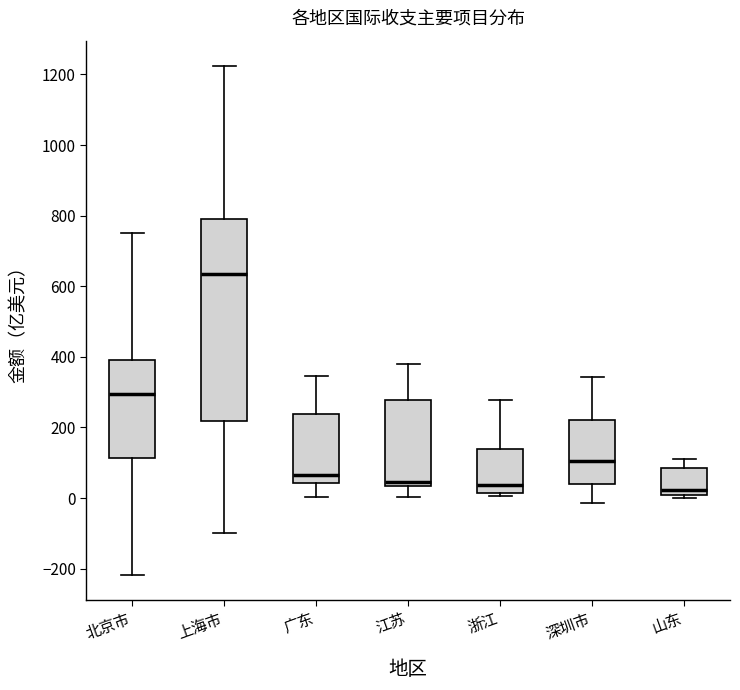

Reading left to right, transcribe this box plot: for each box, give where its median line is, the range the box spans, and where its two whiskers end, as read against the y-axis. The values are not printed on the chart, so give them approximately, as read against the axis.

北京市: median 300, box 120 to 380, whiskers -220 to 760
上海市: median 640, box 220 to 800, whiskers -100 to 1220
广东: median 60, box 40 to 240, whiskers 0 to 340
江苏: median 40 (just above the box's lower edge), box 40 to 280, whiskers 0 to 380
浙江: median 40, box 20 to 140, whiskers 0 to 280
深圳市: median 100, box 40 to 220, whiskers -20 to 340
山东: median 20, box 0 to 80, whiskers 0 (just below the box's lower edge) to 120